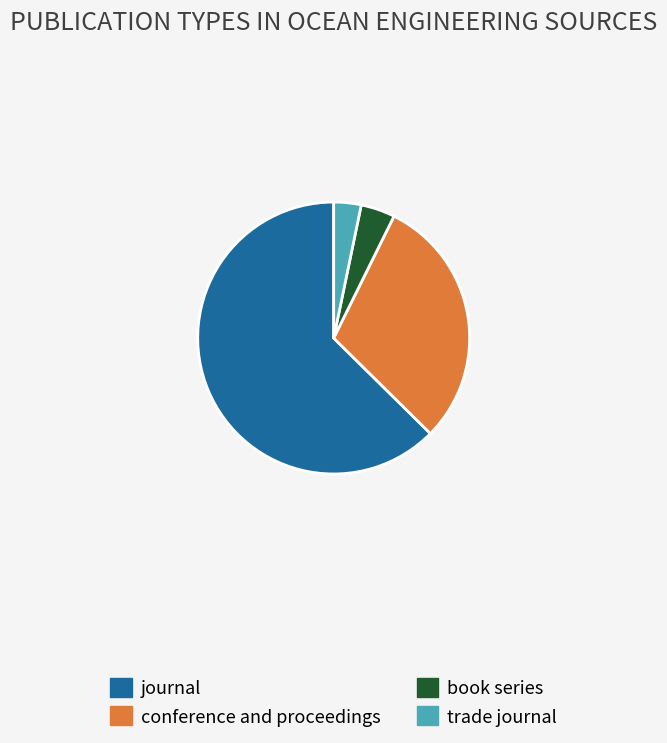

Which category has the biggest portion of the pie?

journal